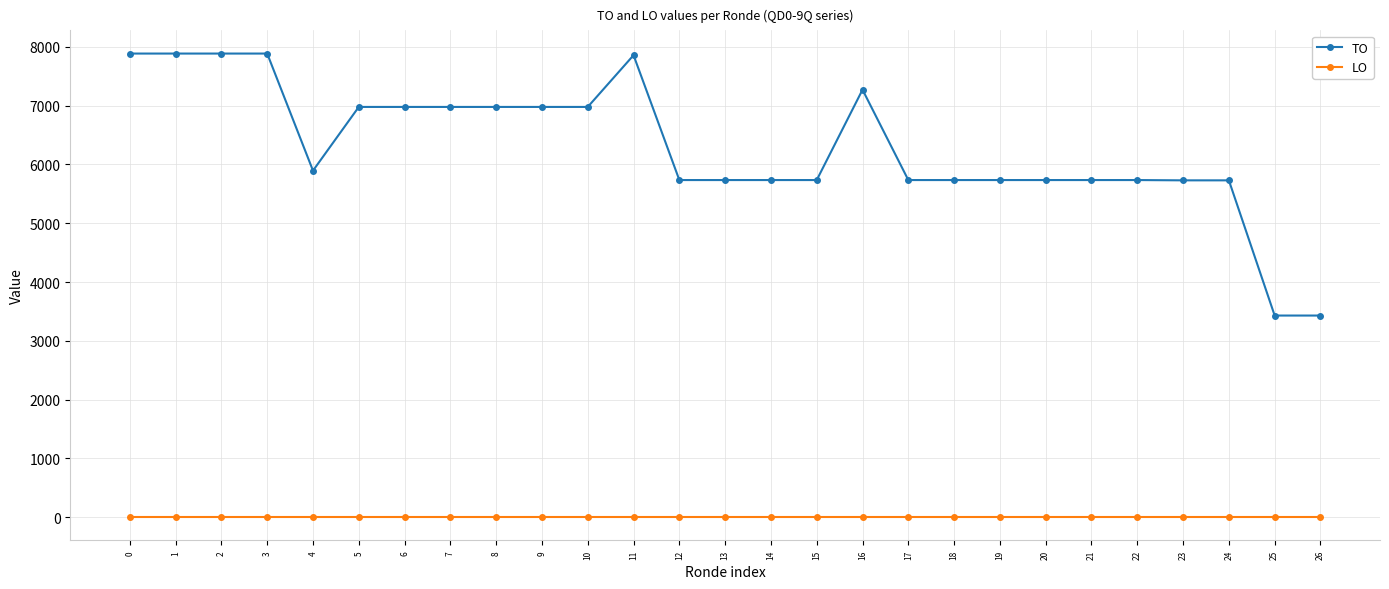

Which series has the largest range (max minus min)?

TO